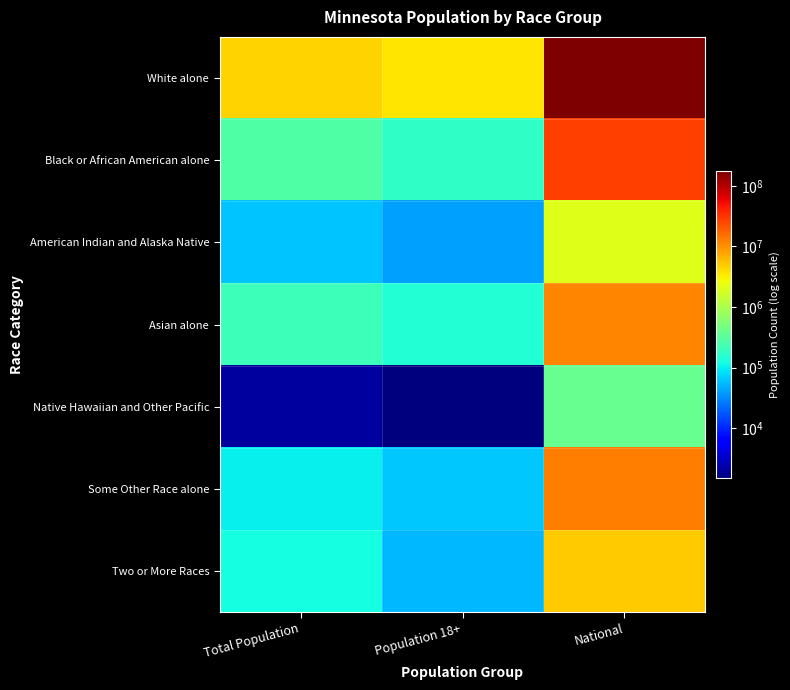

Count the number of data series in this chart.

7